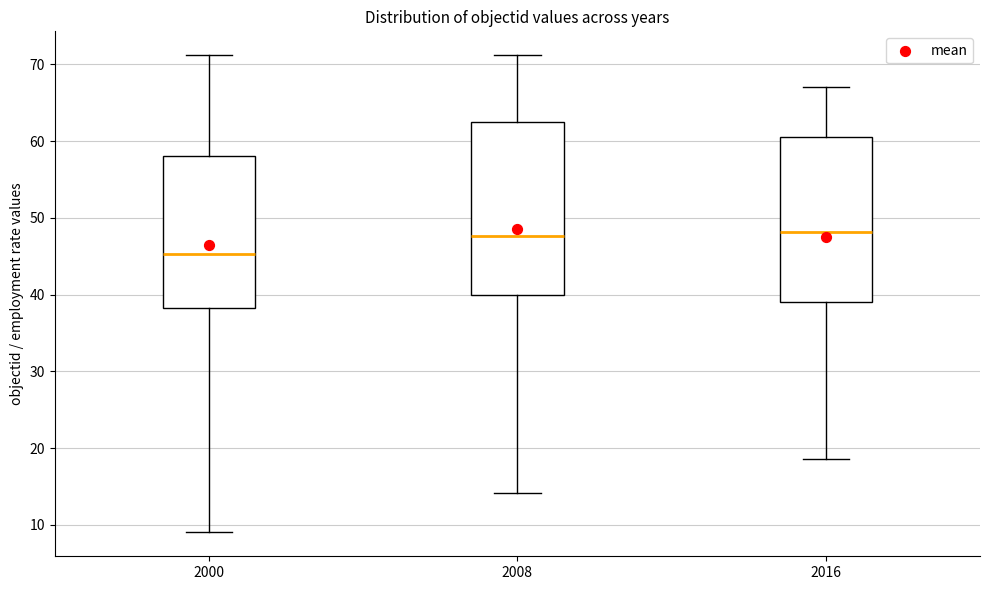

Which box is the tallest, from its lower edge to its upper edge?

2008